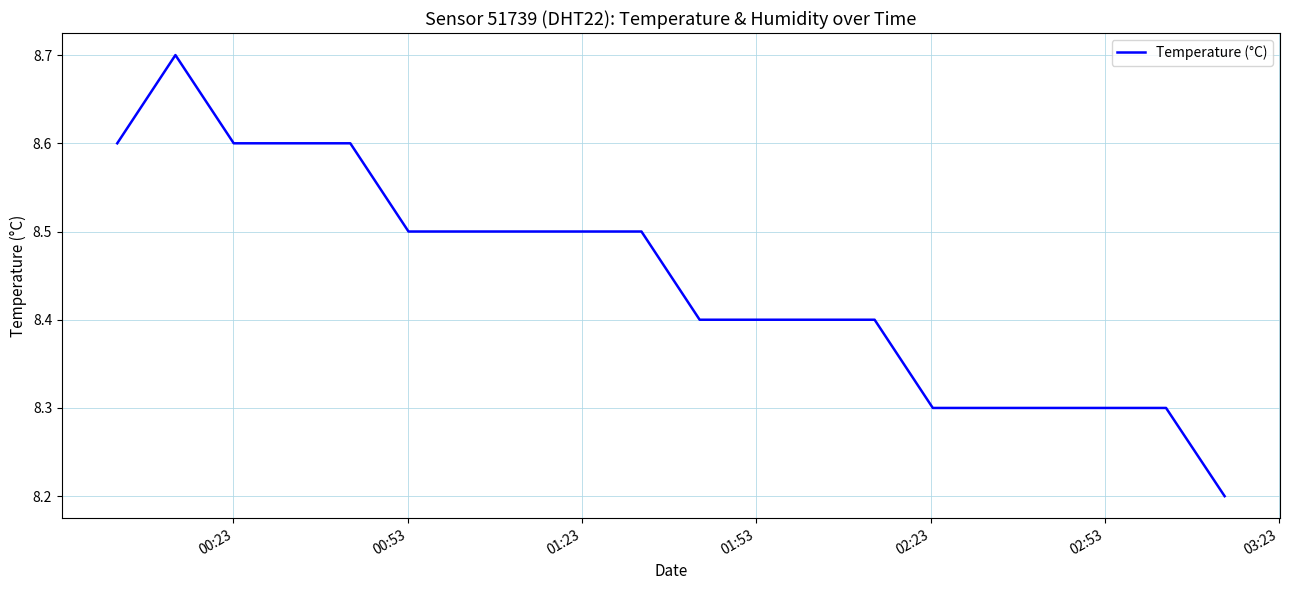

What is the minimum value shown in the chart?

8.2